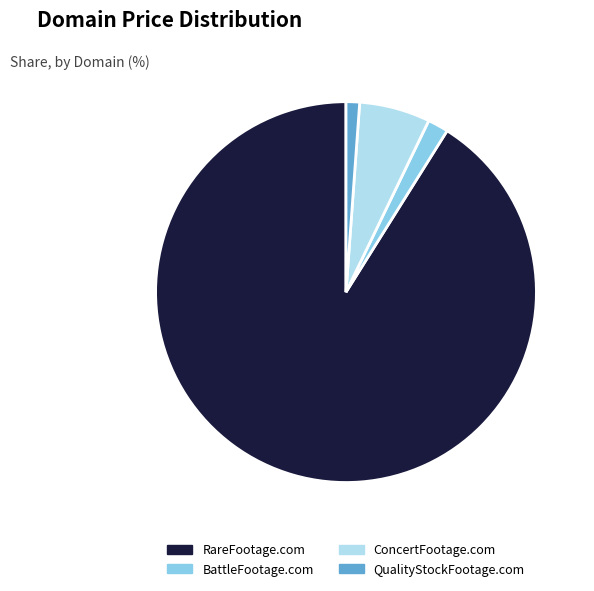

Rank the categories by value from highest to lowest.

RareFootage.com, ConcertFootage.com, BattleFootage.com, QualityStockFootage.com